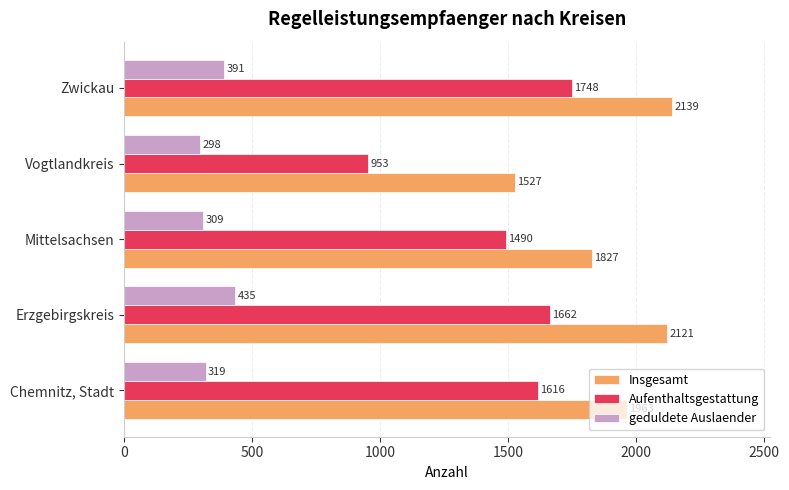

Which series changed the most between Mittelsachsen and Zwickau?

Insgesamt